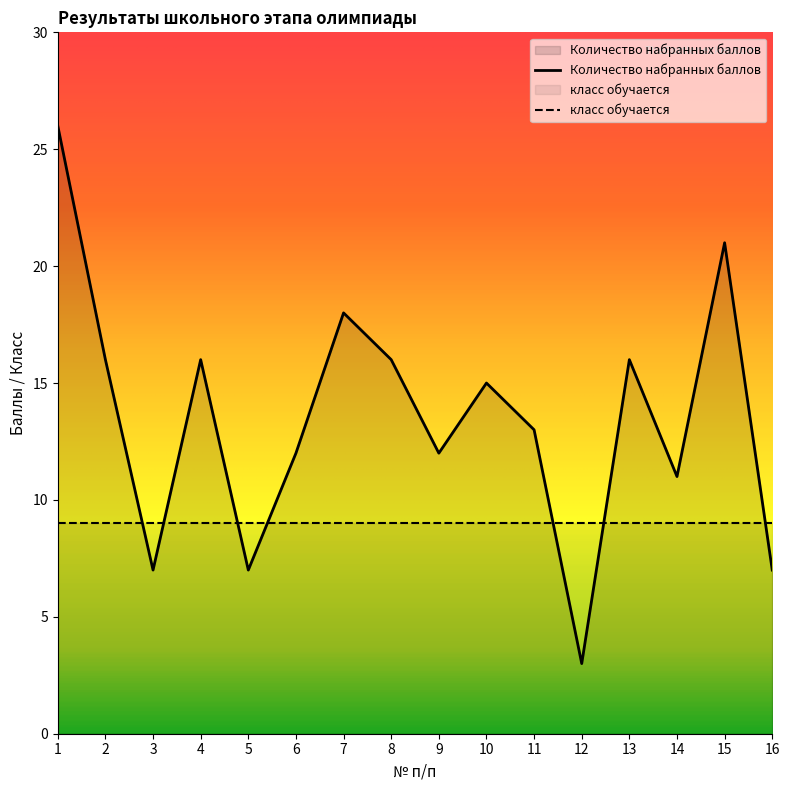

Reading left to right, extract all data points from this chart.

1=26	2=16	3=7	4=16	5=7	6=12	7=18	8=16	9=12	10=15	11=13	12=3	13=16	14=11	15=21	16=7